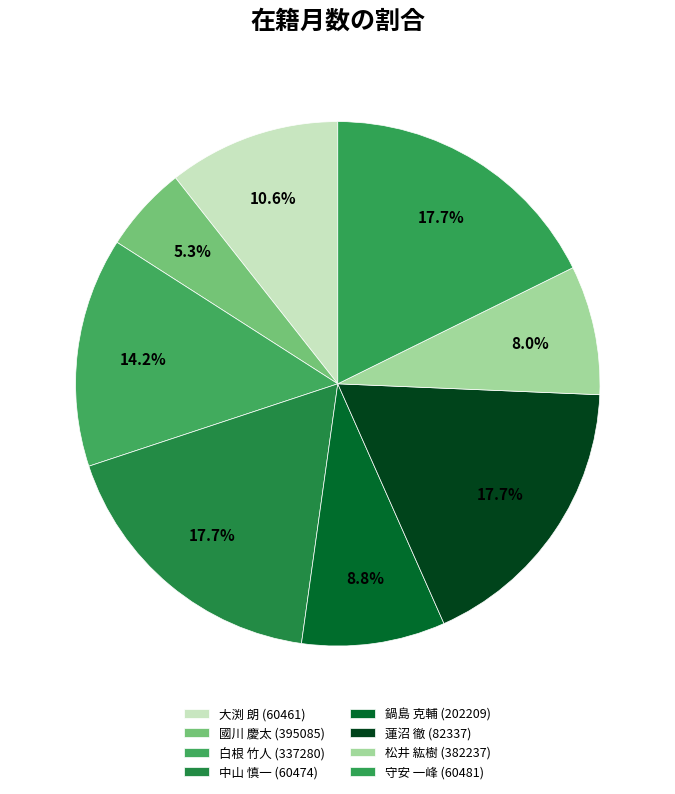

To the nearest percent, what is the difference between the 松井 紘樹 (382237) and 白根 竹人 (337280) slice percentages?

6%